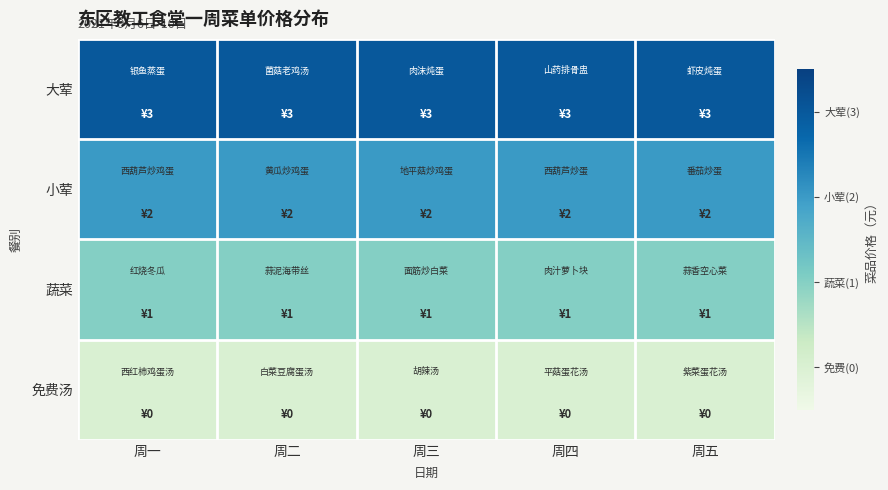

Reading right to left, transcribe all the data shown in this chart.

大荤: 周五=3	周四=3	周三=3	周二=3	周一=3
小荤: 周五=2	周四=2	周三=2	周二=2	周一=2
蔬菜: 周五=1	周四=1	周三=1	周二=1	周一=1
免费汤: 周五=0	周四=0	周三=0	周二=0	周一=0